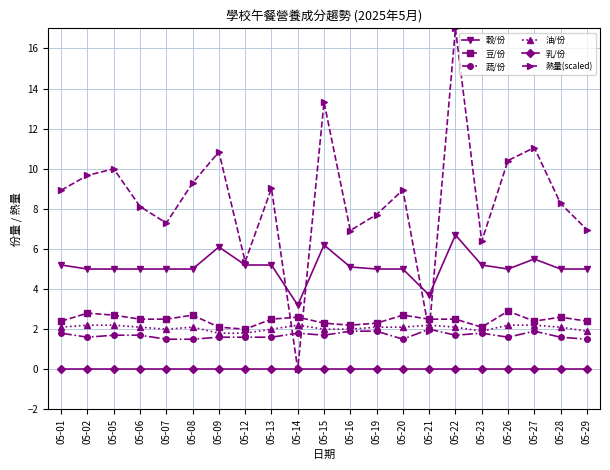

What is the difference between the 穀/份 values at 05-05 and 05-22?

1.7